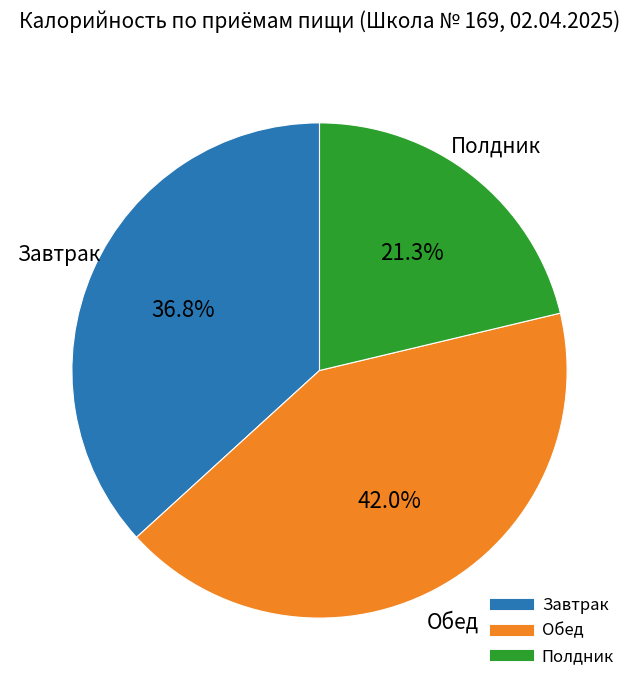

Is there any slice that represents more than half of the pie?

No